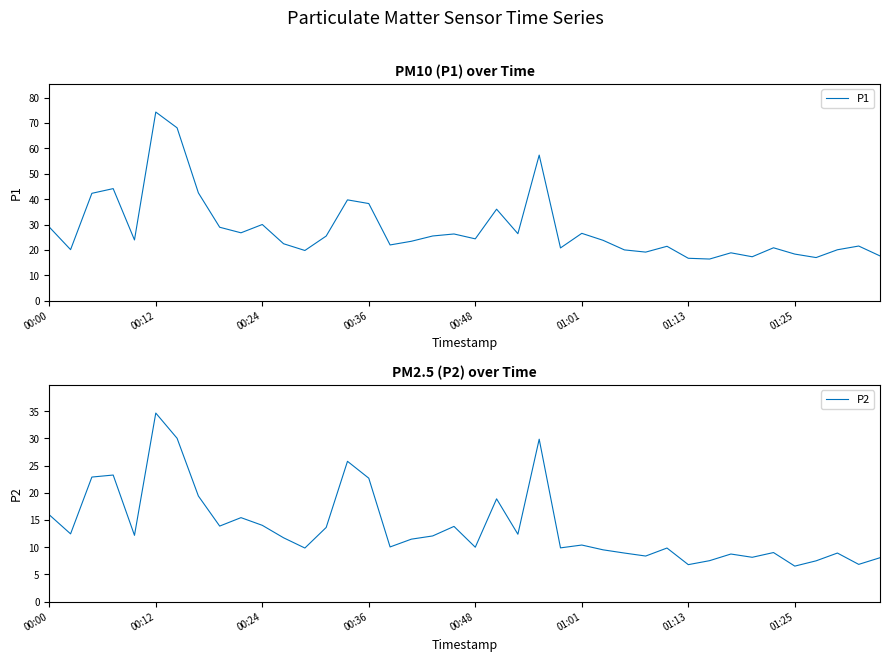

Reading left to right, what are all the values shown in this chart?

P1: 29.0	20.1	42.3	44.1	23.9	74.3	68.1	42.5	28.9	26.7	30.0	22.4	19.8	25.4	39.7	38.2	21.9	23.4	25.5	26.3	24.4	36.0	26.4	57.3	20.8	26.5	23.8	20.0	19.1	21.4	16.7	16.4	18.9	17.3	20.8	18.4	17.0	20.1	21.5	17.6
P2: 15.9	12.4	22.9	23.2	12.2	34.6	30.0	19.4	13.9	15.4	14.0	11.7	9.8	13.6	25.8	22.7	10.1	11.5	12.1	13.8	10.0	18.9	12.4	29.8	9.9	10.4	9.5	8.9	8.4	9.8	6.8	7.5	8.8	8.2	9.0	6.5	7.5	8.9	6.8	8.1